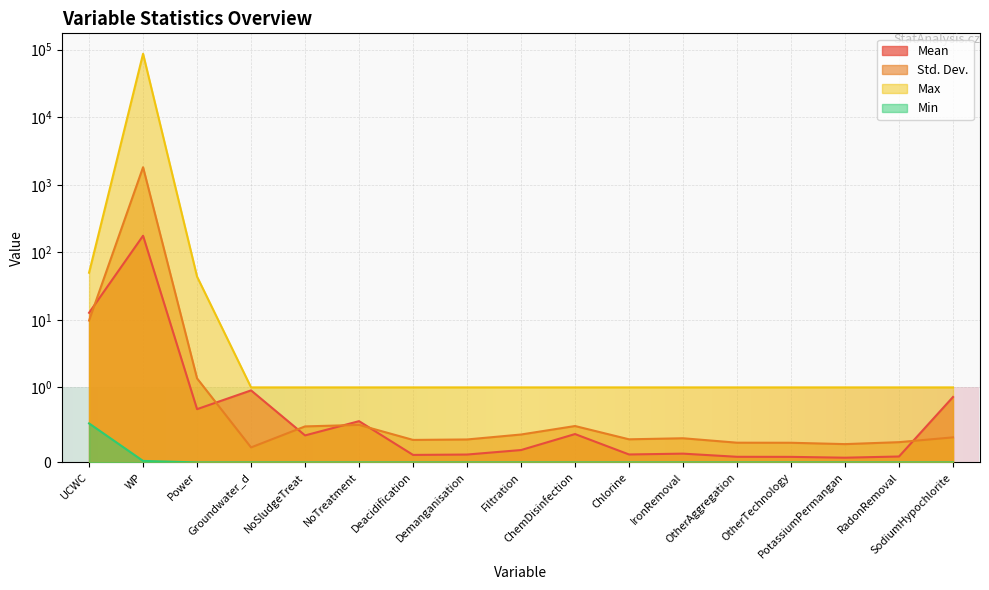

The value of Std. Dev. at WP is 3248.0. True or false?

False